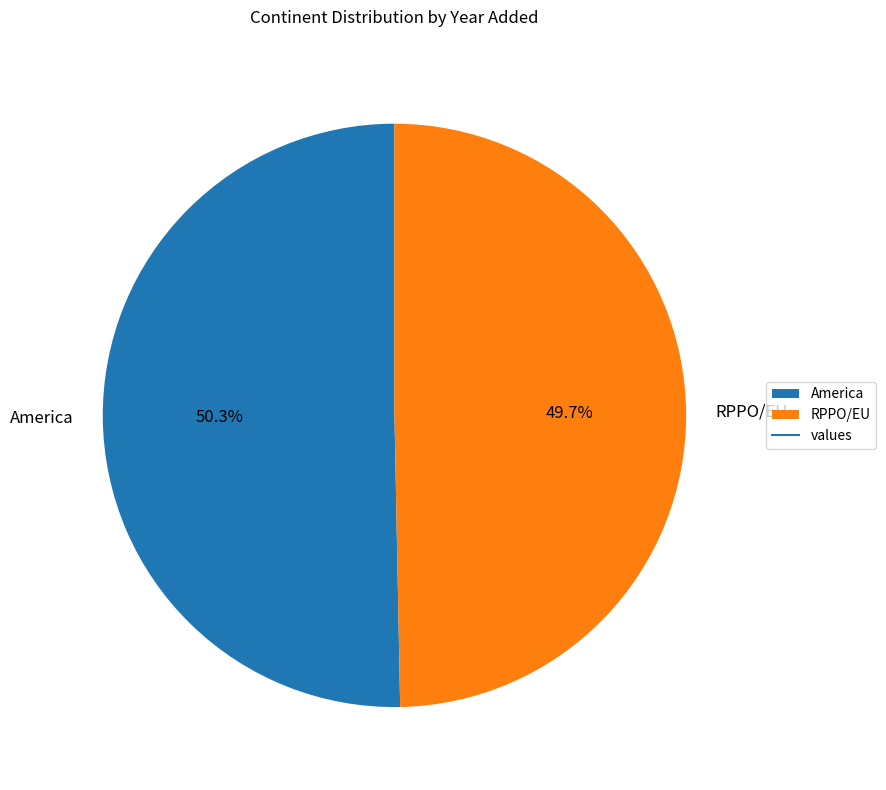

To the nearest percent, what is the difference between the largest and smallest slice percentages?

1%